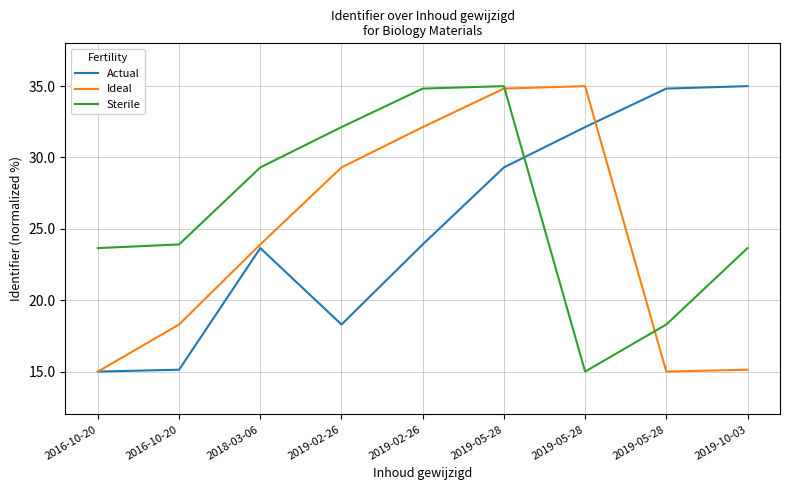

Is it true that Actual equals 26.7 at 2016-10-20?

False